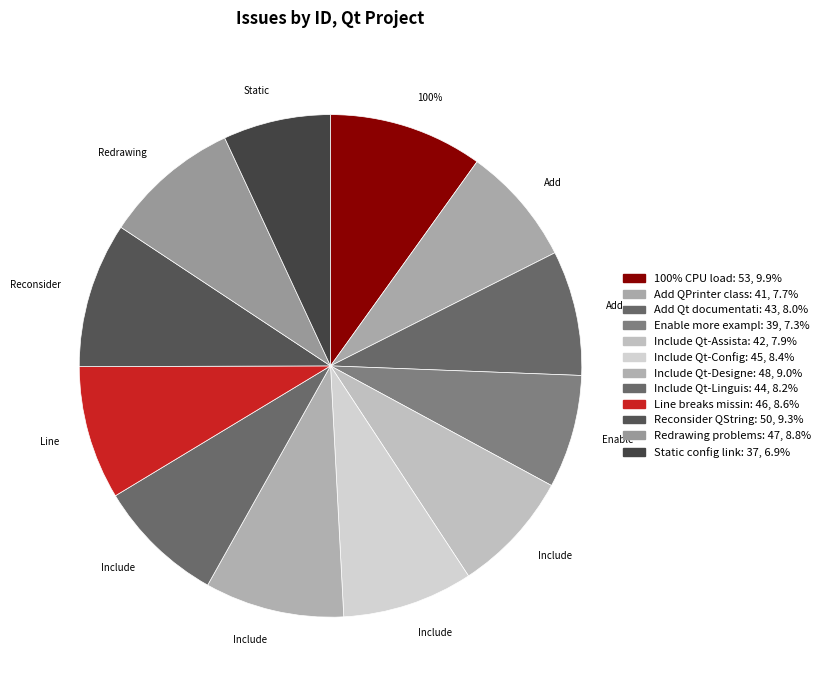

Which slice is the smallest?

Static config link